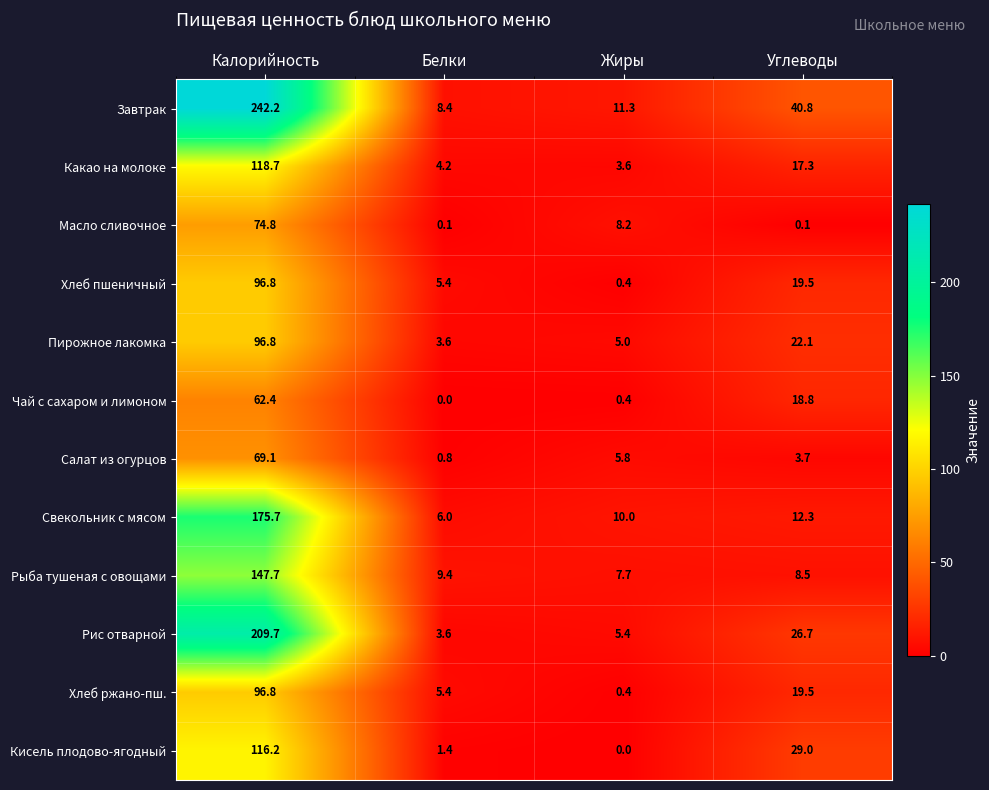

List the labels in order of Завтрак value, largest first.

Калорийность, Углеводы, Жиры, Белки